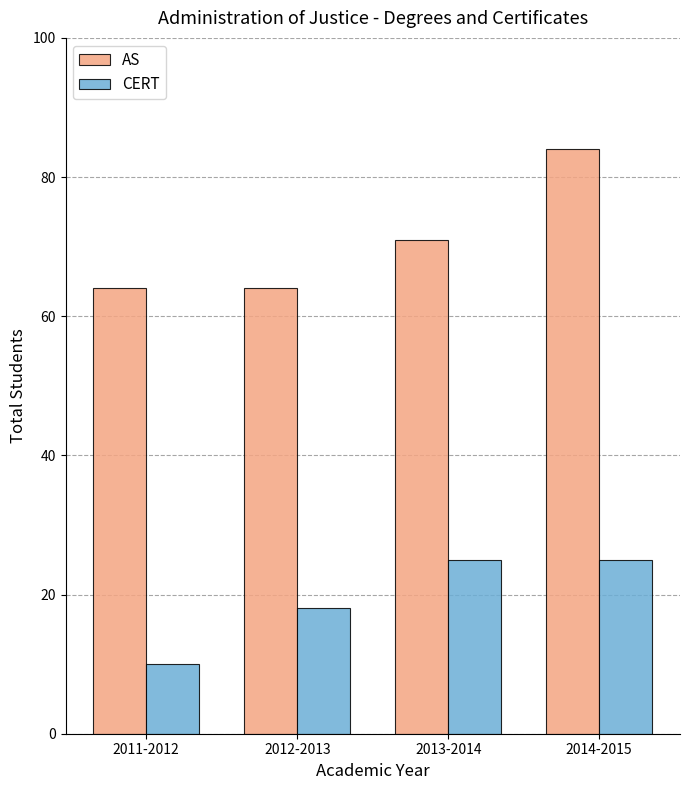

Read the AS value at 2011-2012, to the nearest 5.

65